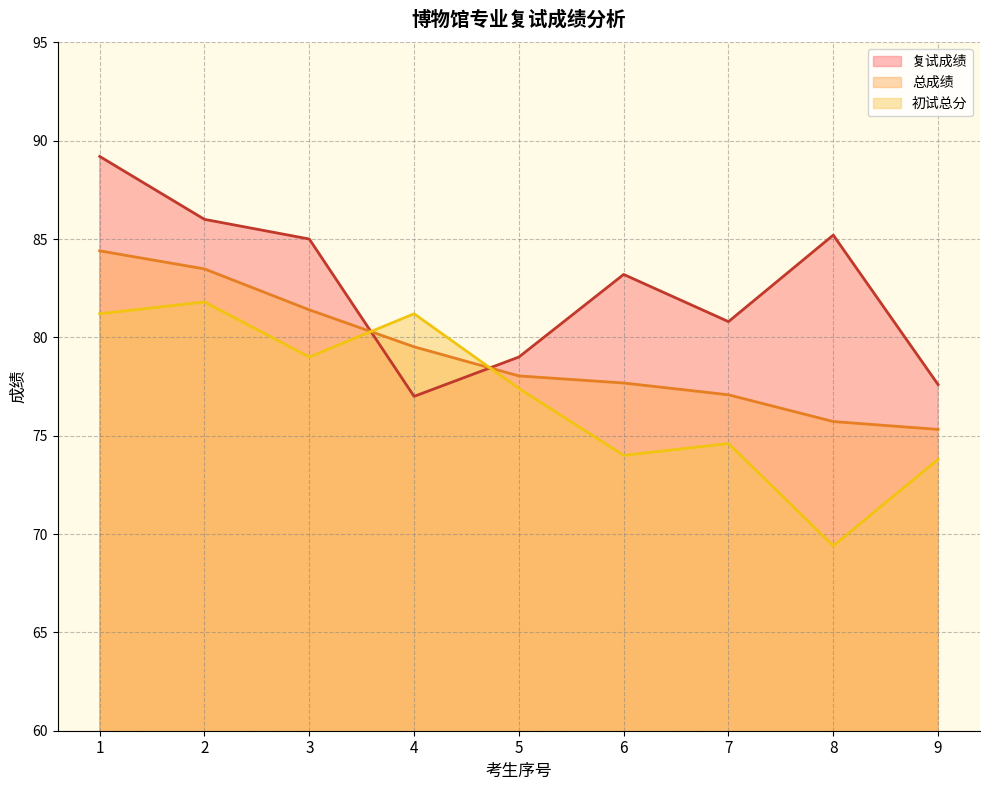

Which category has the highest value across all series?

1